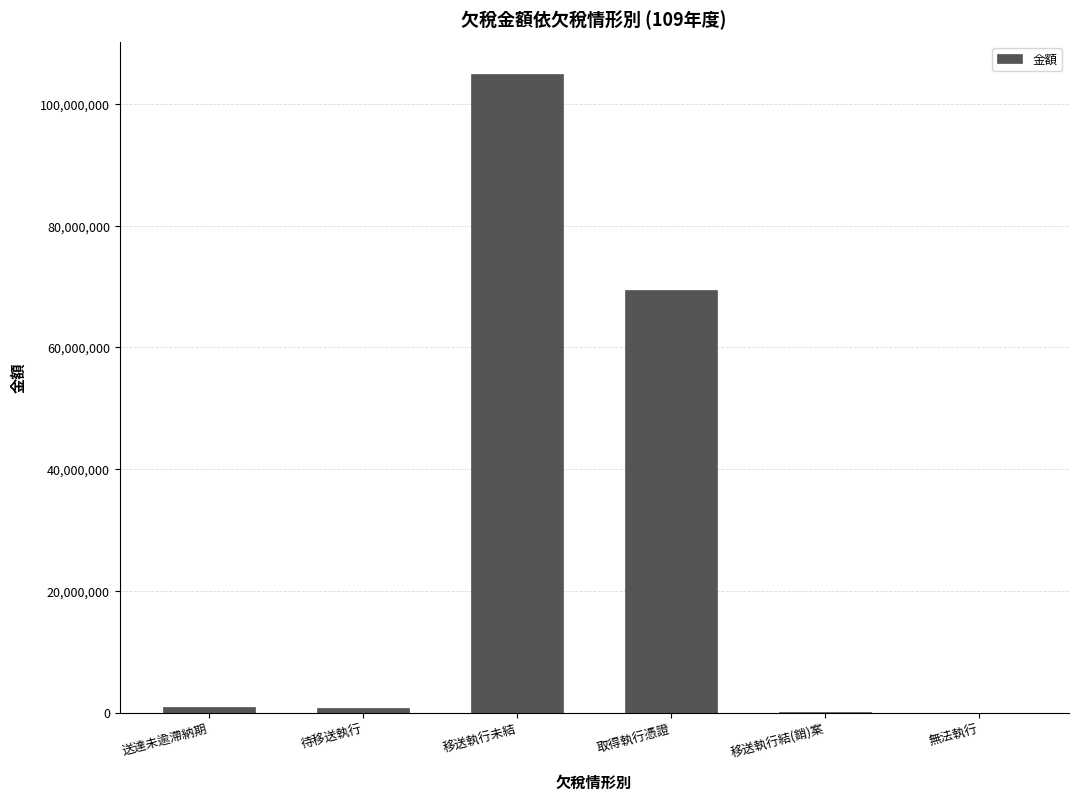

What is the maximum value shown in the chart?

104953036